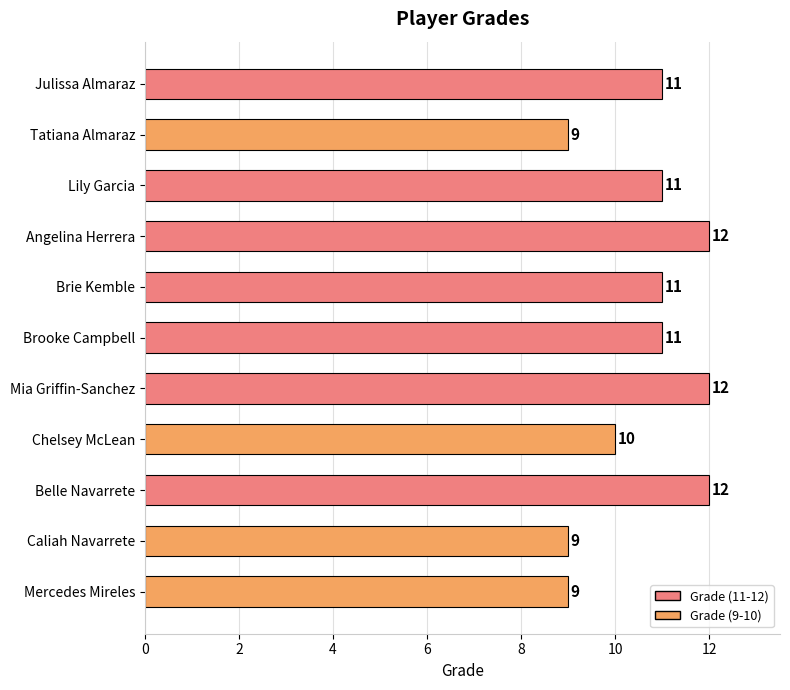

What is the sum of all values?

117